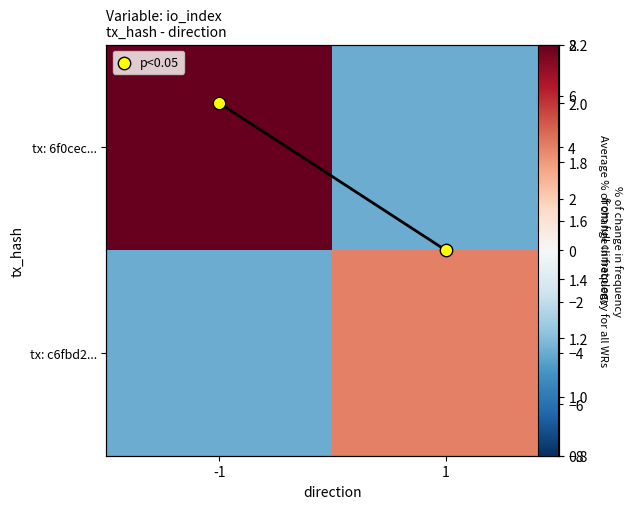

At how many categories does at least one series exceed 0?

2